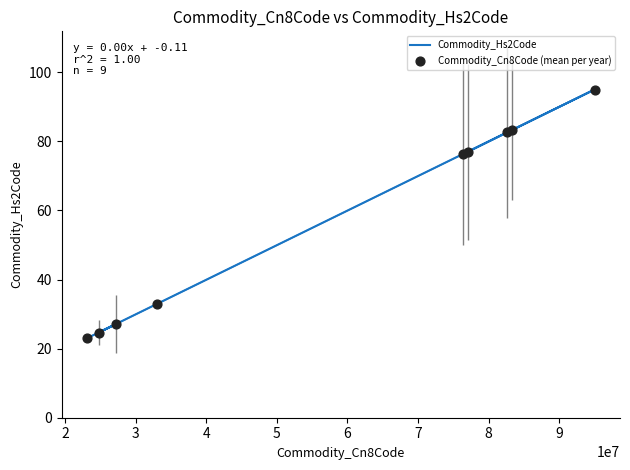

What are all the series names shown in the legend?

Commodity_Hs2Code, Commodity_Cn8Code (mean per year)